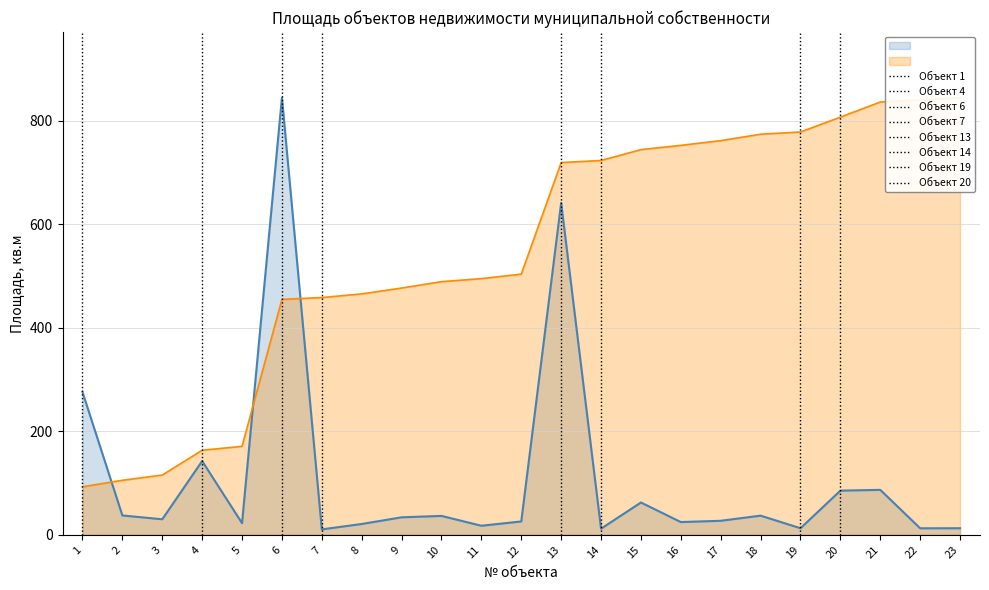

The value at 20 is 85.3. True or false?

True